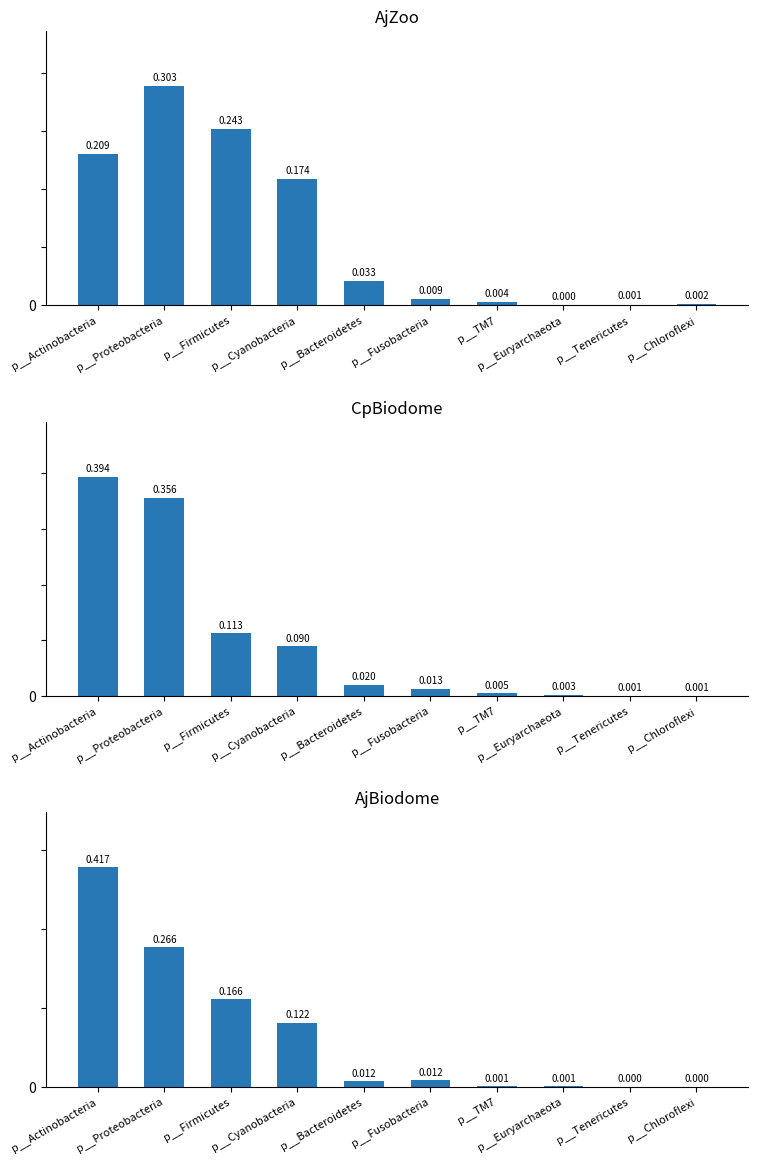

What is the sum of the CpBiodome values at p__Euryarchaeota and p__Cyanobacteria?

0.1